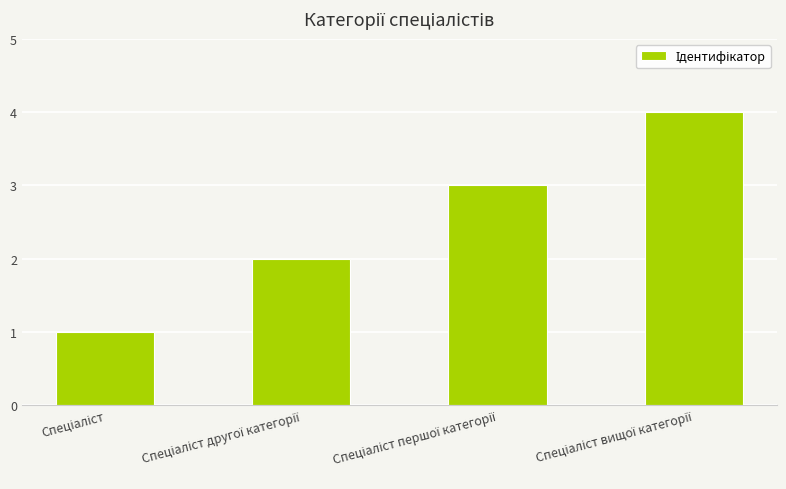

Count the values in the range 2 to 4.

3